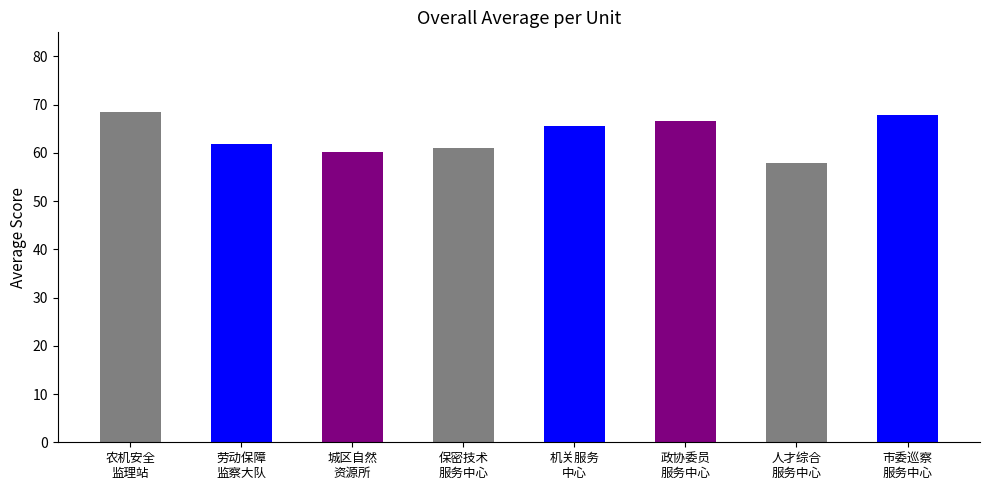

What is the value of the 6th bar from the left?

66.6